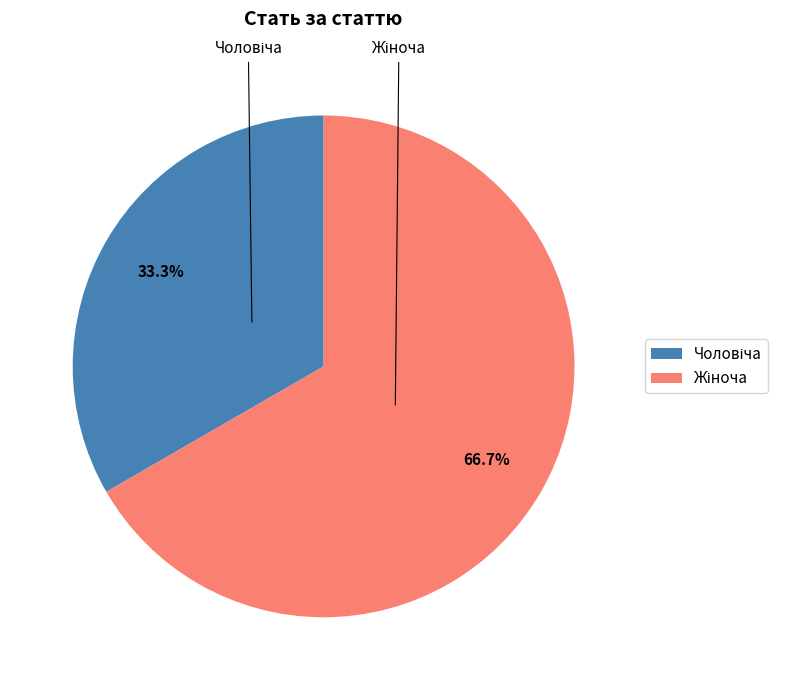

To the nearest percent, what is the difference between the largest and smallest slice percentages?

33%